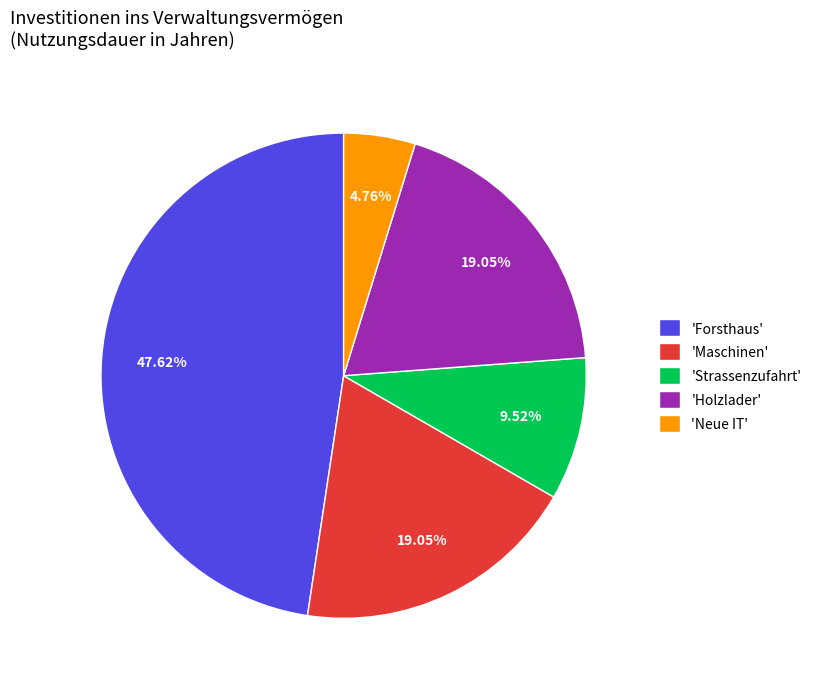

What is the smallest slice in the pie chart?

'Neue IT'